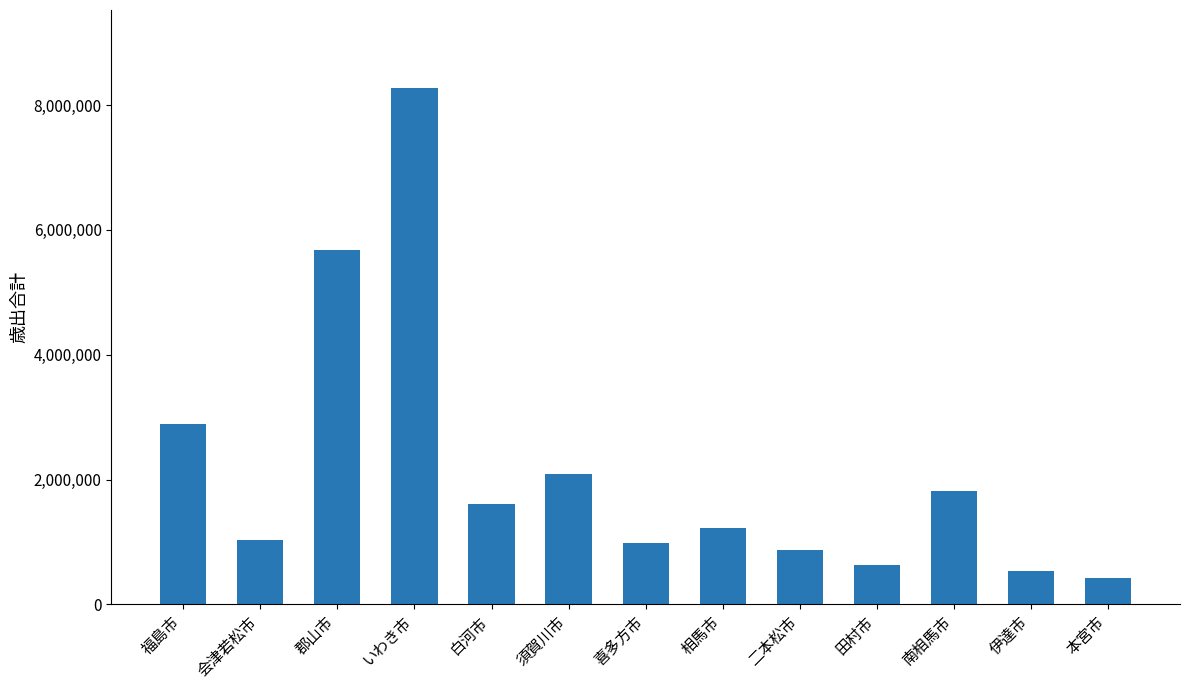

What is the value of the 8th bar from the left?

1216113